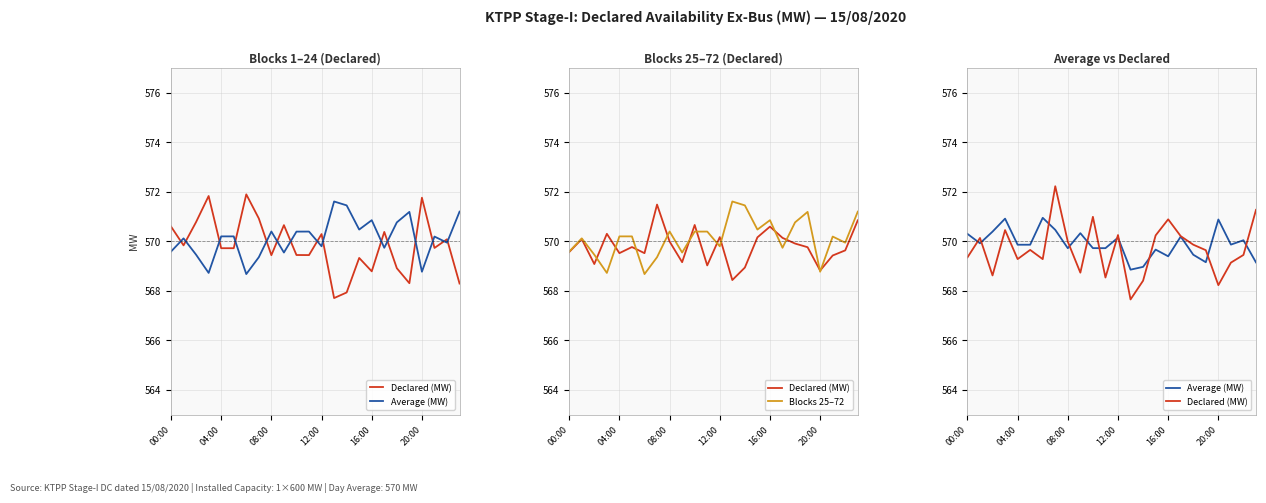

List the series in order of their overall mean, highest first.

Blocks 25–72, Average (MW), Declared (MW)